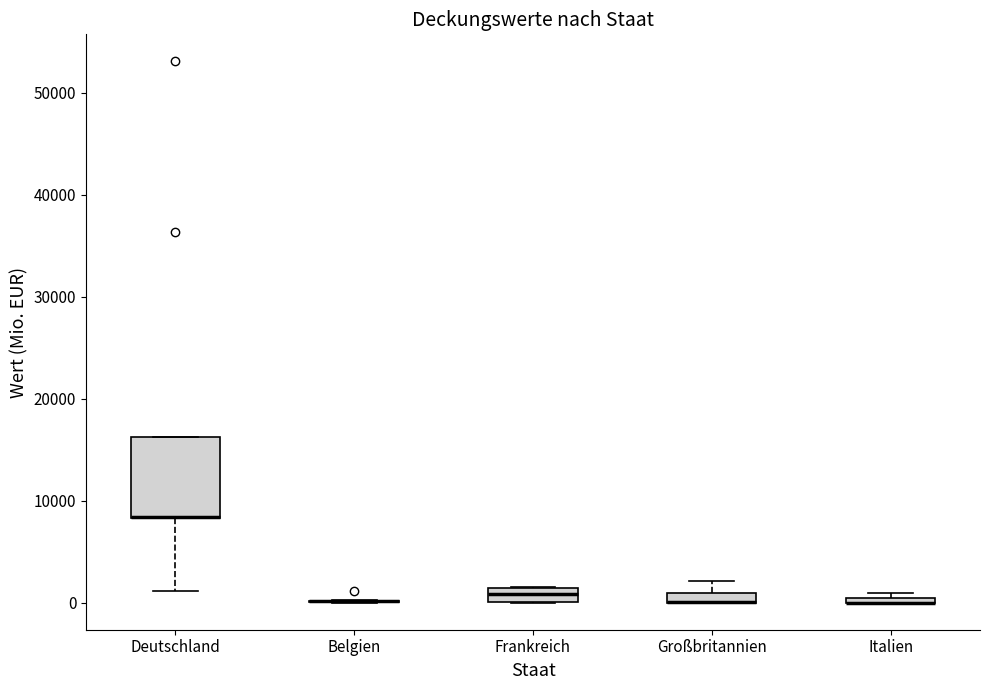

Where is the upper edge of the box for Frankreich on the y-axis? The values are not printed on the chart, so give them approximately, as read against the axis.

1000